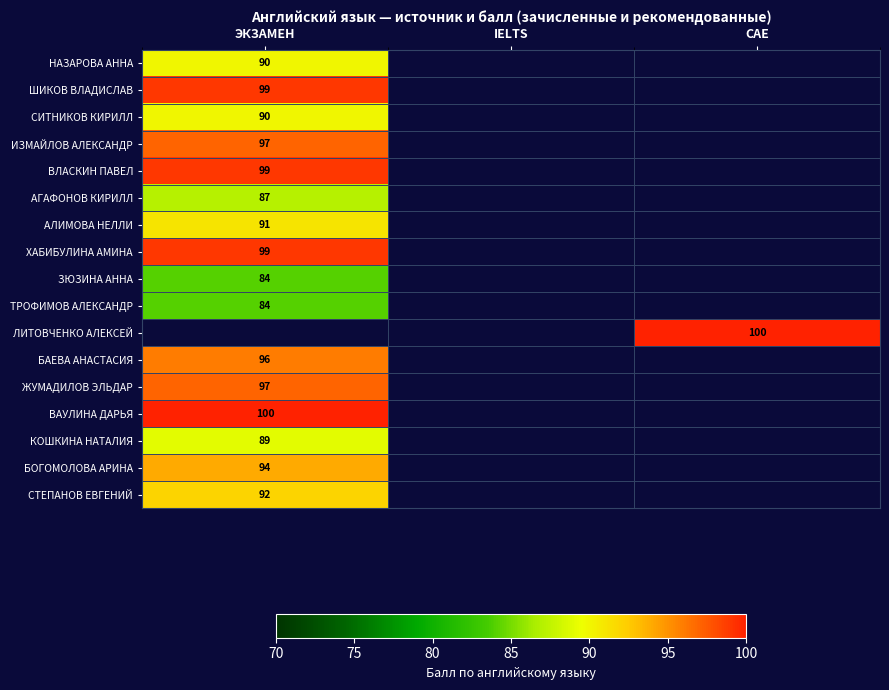

Is it true that НАЗАРОВА АННА equals 51 at ЭКЗАМЕН?

False